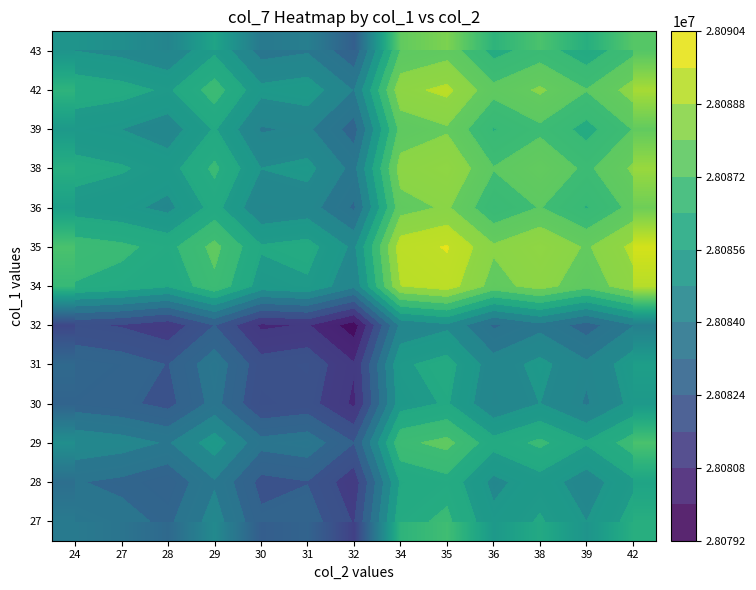

Count the number of data series in this chart.

13